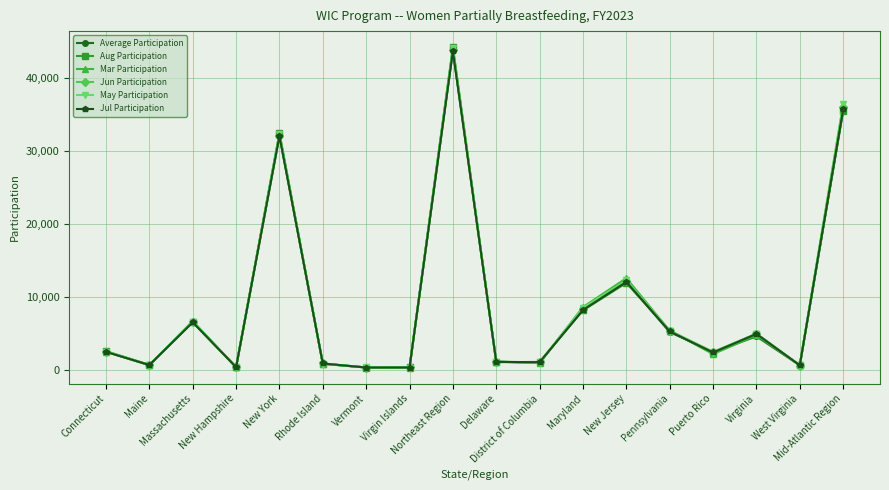

Which series has the largest range (max minus min)?

Aug Participation